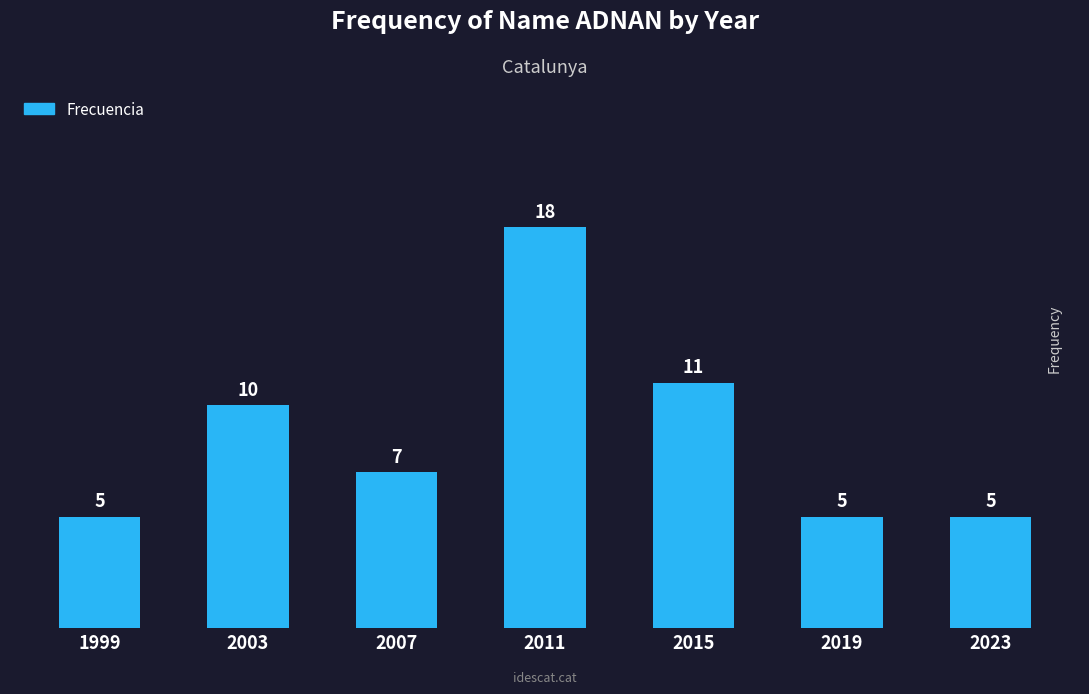

What is the value of the 5th bar from the left?

11